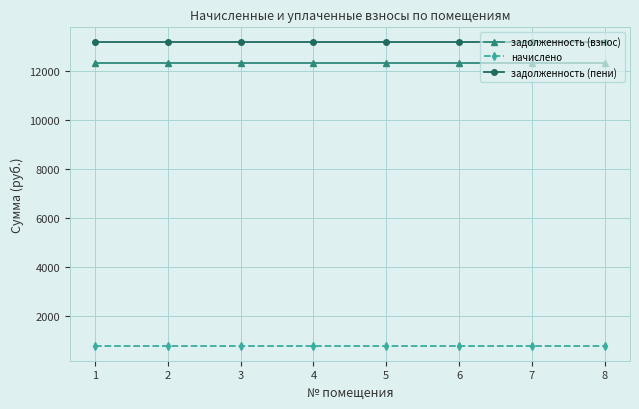

What is the value of the задолженность (взнос) point at the 6th from the left?

12326.4